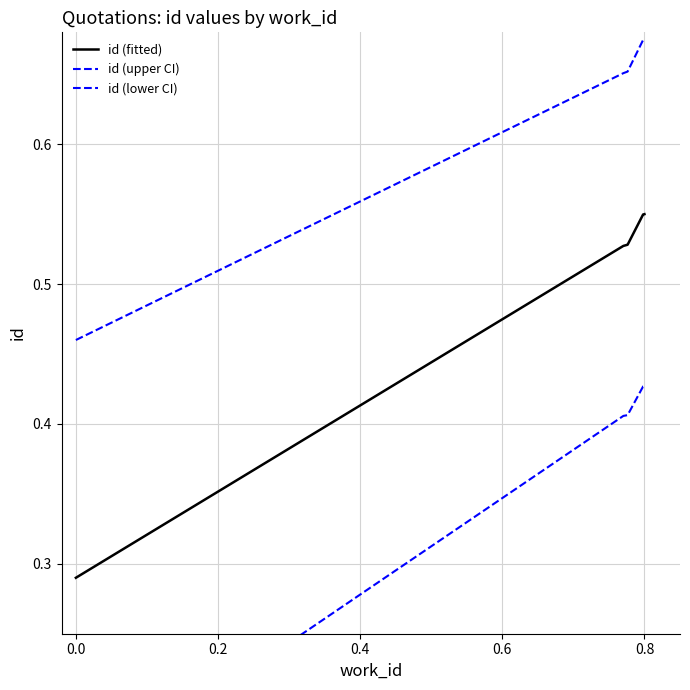

What is the maximum value shown in the chart?

0.7